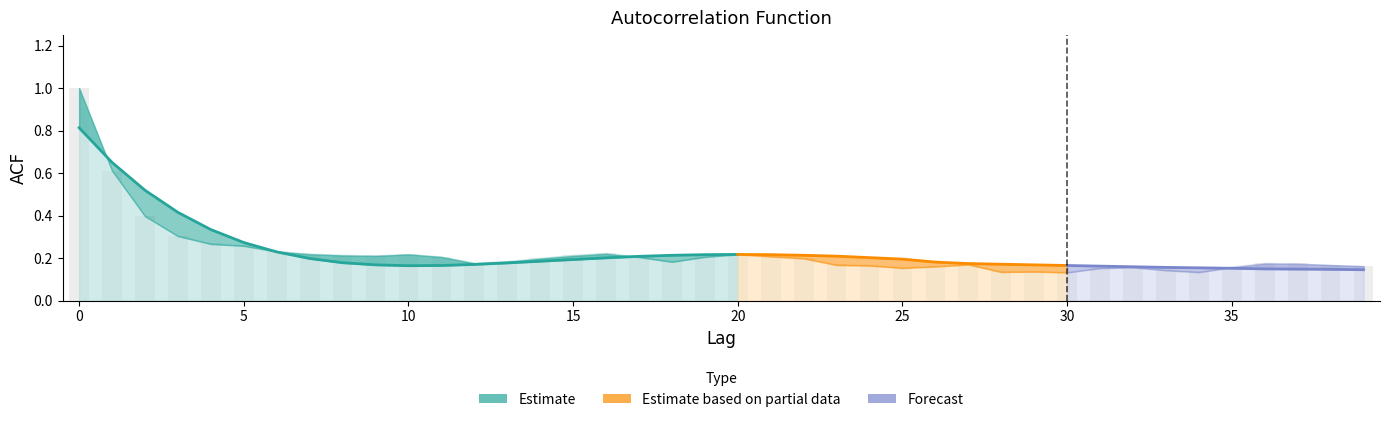

Reading left to right, list all the values displayed in this chart.

acf_shown_smooth: 0=0.8	1=0.7	2=0.5	3=0.4	4=0.3	5=0.3	6=0.2	7=0.2	8=0.2	9=0.2	10=0.2	11=0.2	12=0.2	13=0.2	14=0.2	15=0.2	16=0.2	17=0.2	18=0.2	19=0.2	20=0.2	21=0.2	22=0.2	23=0.2	24=0.2	25=0.2	26=0.2	27=0.2	28=0.2	29=0.2	30=0.2	31=0.2	32=0.2	33=0.2	34=0.2	35=0.2	36=0.1	37=0.1	38=0.1	39=0.1
acf_shown: 0=1.0	1=0.6	2=0.4	3=0.3	4=0.3	5=0.3	6=0.2	7=0.2	8=0.2	9=0.2	10=0.2	11=0.2	12=0.2	13=0.2	14=0.2	15=0.2	16=0.2	17=0.2	18=0.2	19=0.2	20=0.2	21=0.2	22=0.2	23=0.2	24=0.2	25=0.2	26=0.2	27=0.2	28=0.1	29=0.1	30=0.1	31=0.2	32=0.2	33=0.1	34=0.1	35=0.2	36=0.2	37=0.2	38=0.2	39=0.2
acf_li: 0=1.0	1=0.6	2=0.4	3=0.3	4=0.3	5=0.3	6=0.2	7=0.2	8=0.2	9=0.2	10=0.2	11=0.2	12=0.2	13=0.2	14=0.2	15=0.2	16=0.2	17=0.2	18=0.2	19=0.2	20=0.2	21=0.2	22=0.2	23=0.2	24=0.2	25=0.2	26=0.2	27=0.2	28=0.1	29=0.1	30=0.1	31=0.2	32=0.2	33=0.1	34=0.1	35=0.2	36=0.2	37=0.2	38=0.2	39=0.2